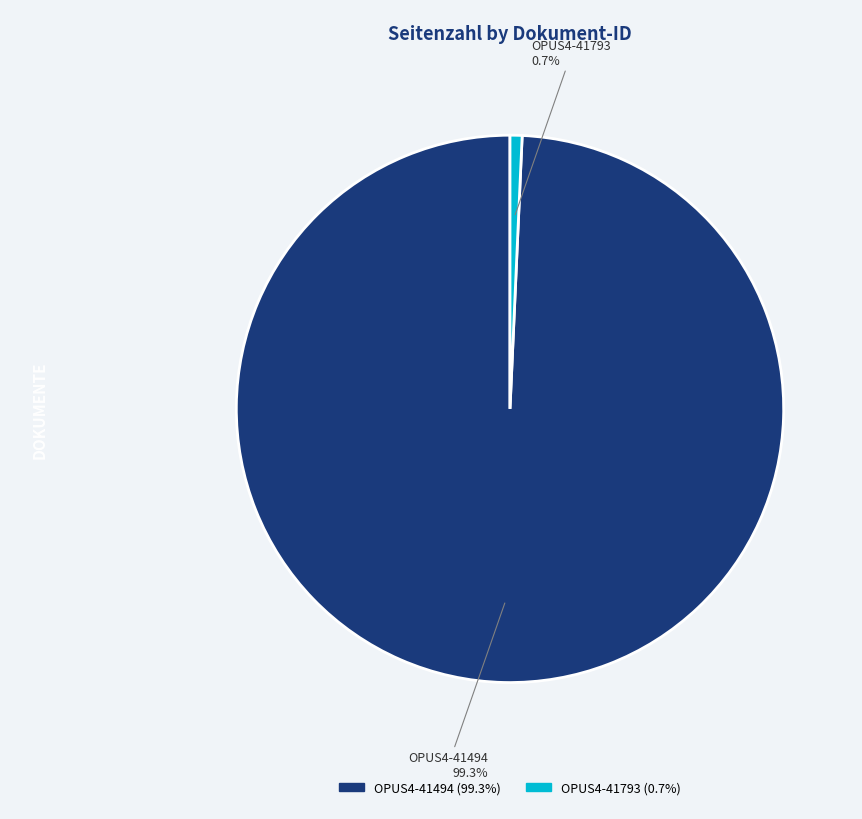

Count the number of slices in the pie.

2